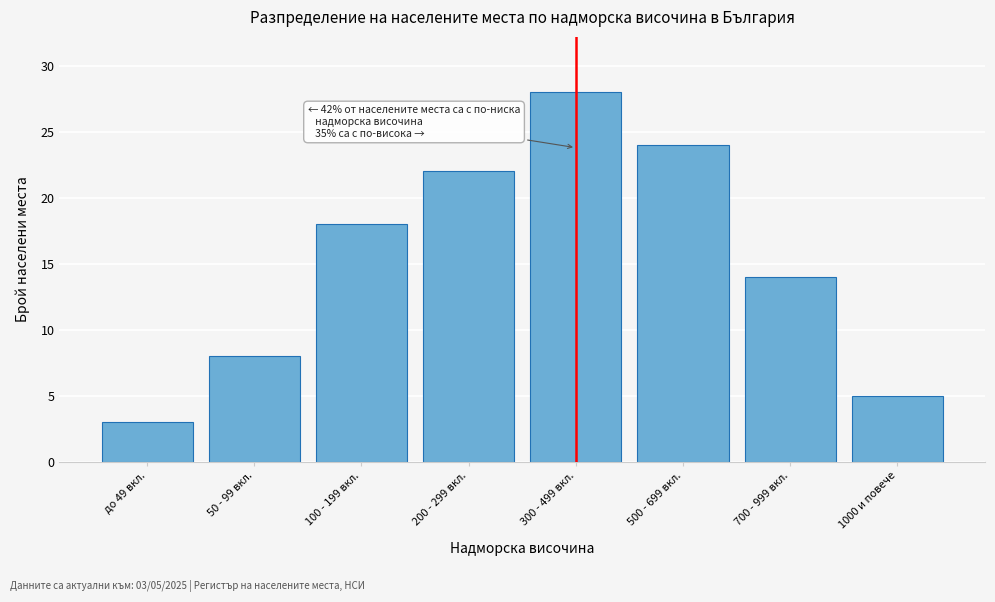

Reading left to right, transcribe all the data shown in this chart.

до 49 вкл.=3	50 - 99 вкл.=8	100 - 199 вкл.=18	200 - 299 вкл.=22	300 - 499 вкл.=28	500 - 699 вкл.=24	700 - 999 вкл.=14	1000 и повече=5